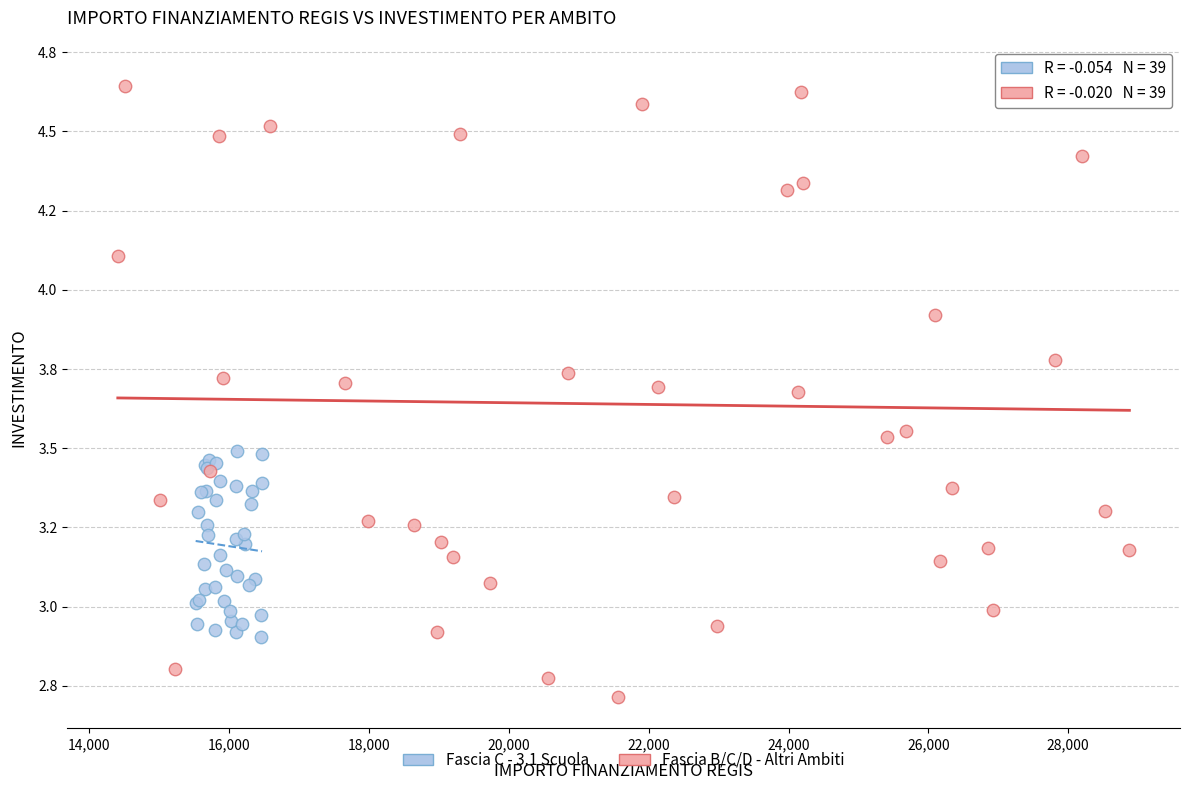

What are all the series names shown in the legend?

Fascia C - 3.1 Scuola, Fascia B/C/D - Altri Ambiti